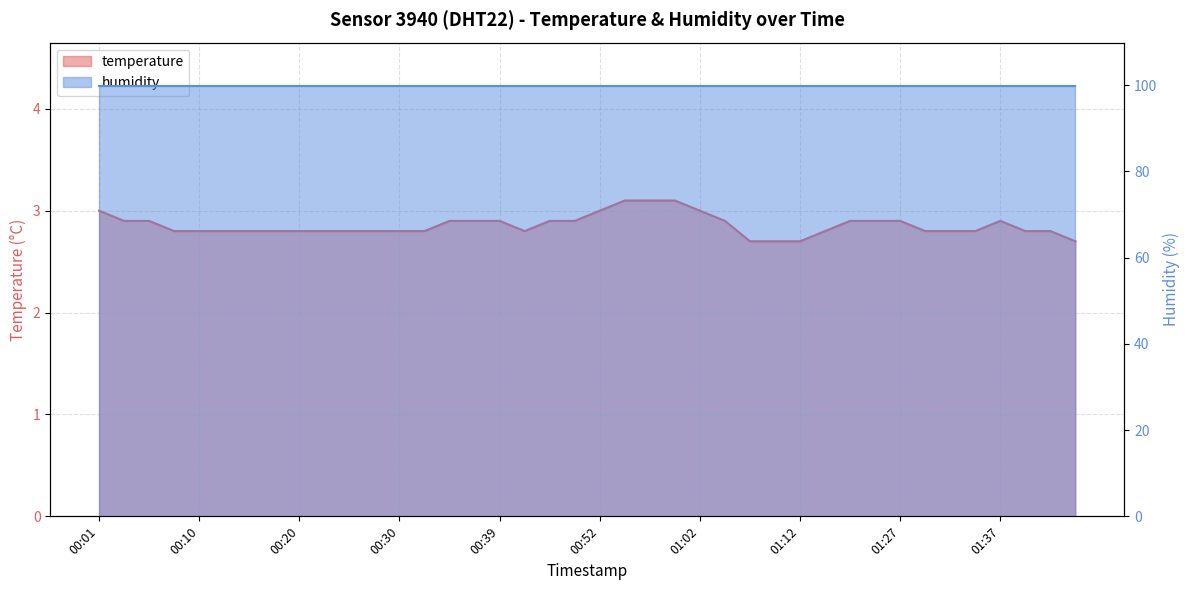

What is the label of the 39th point from the left?

01:42